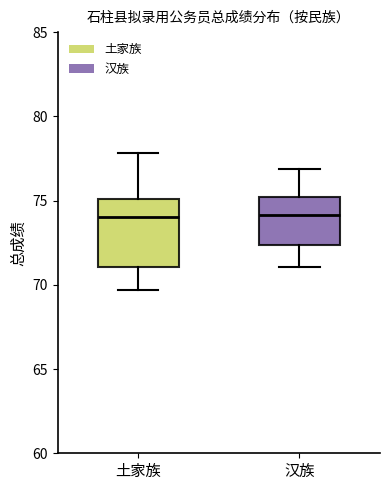

Where does the upper whisker of the box for 汉族 end on the y-axis? The values are not printed on the chart, so give them approximately, as read against the axis.

77.0